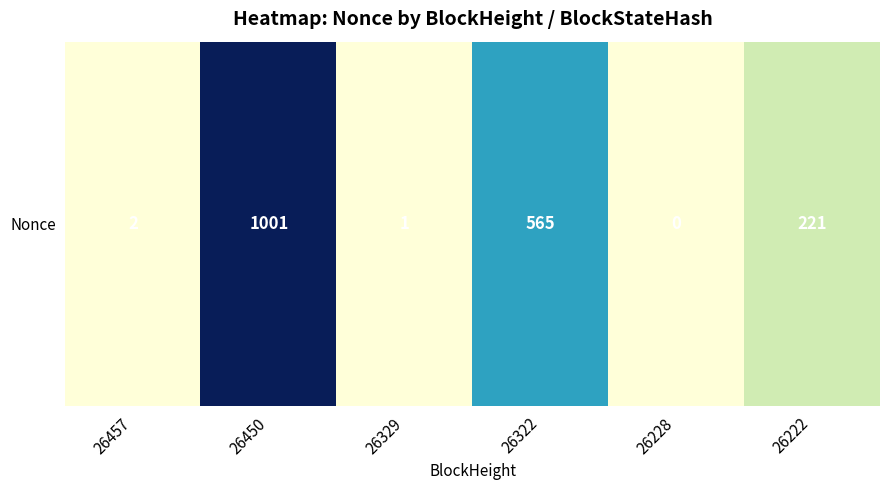

True or false: the data shows 573 at 26228.

False